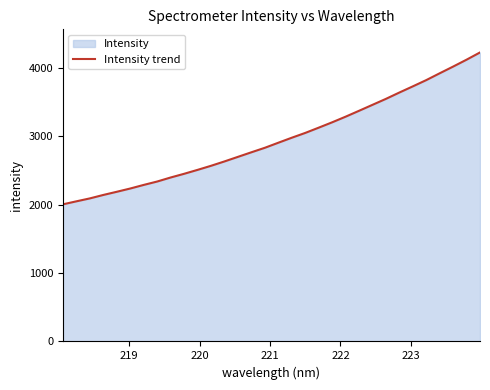

Does the chart have visible grid lines?

No